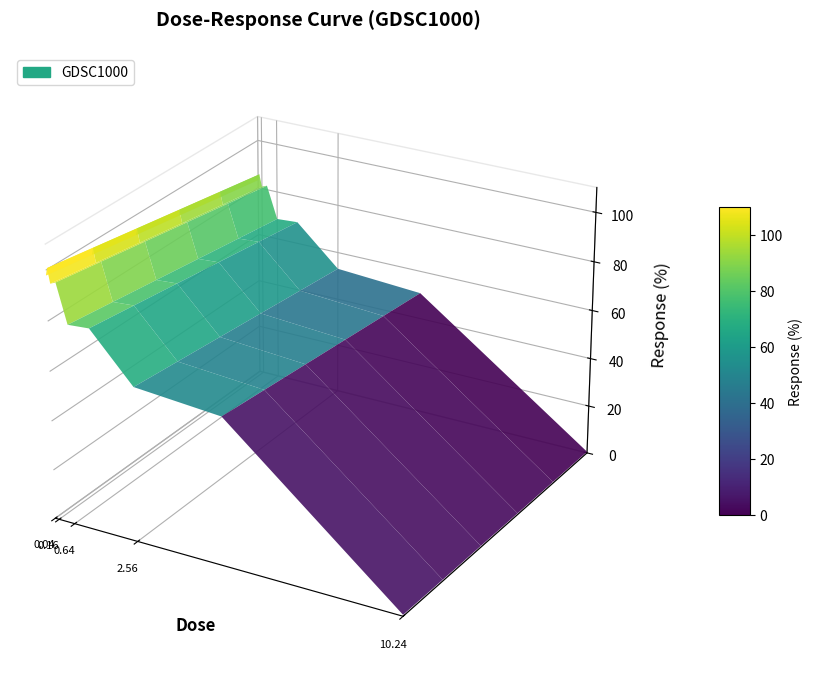

Reading left to right, transcribe all the data shown in this chart.

0.04=97.9	0.08=100.9	0.16=95.1	0.32=96.1	0.64=80.6	1.28=81.2	2.56=62.4	5.12=59.7	10.24=0.6